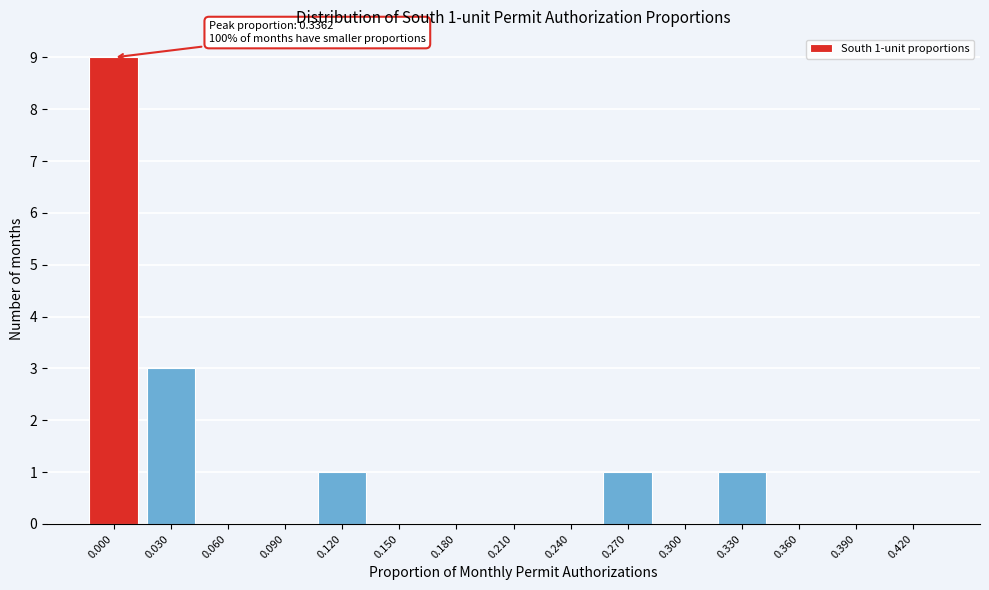

Reading left to right, extract all data points from this chart.

0.000=9	0.030=3	0.060=0	0.090=0	0.120=1	0.150=0	0.180=0	0.210=0	0.240=0	0.270=1	0.300=0	0.330=1	0.360=0	0.390=0	0.420=0